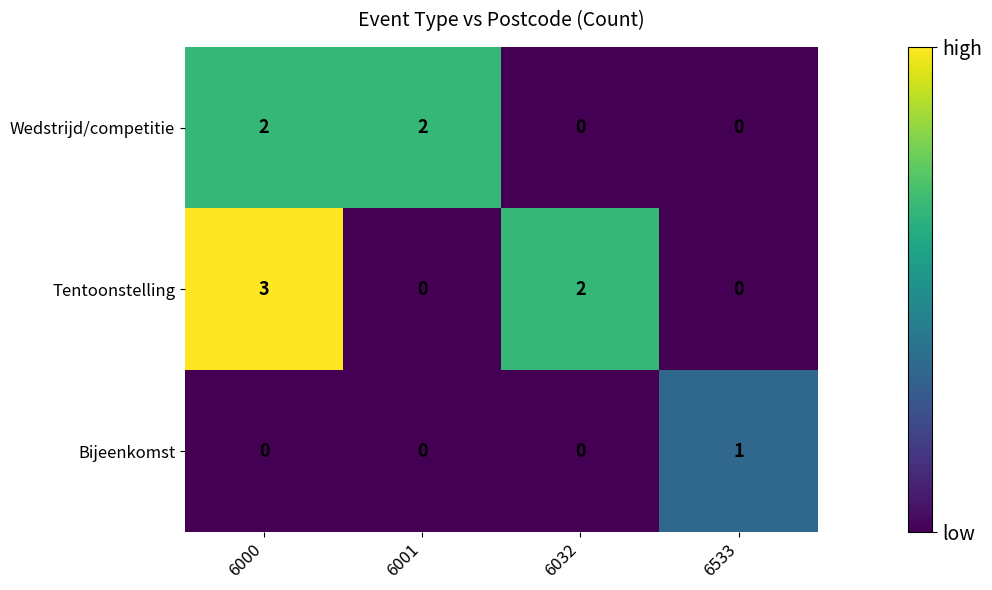

Count the Tentoonstelling values in the range 0 to 3.

4